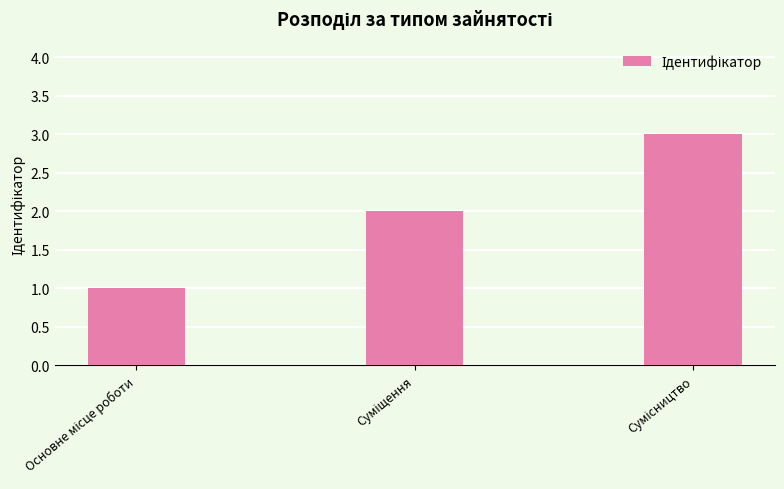

What is the sum of all values?

6